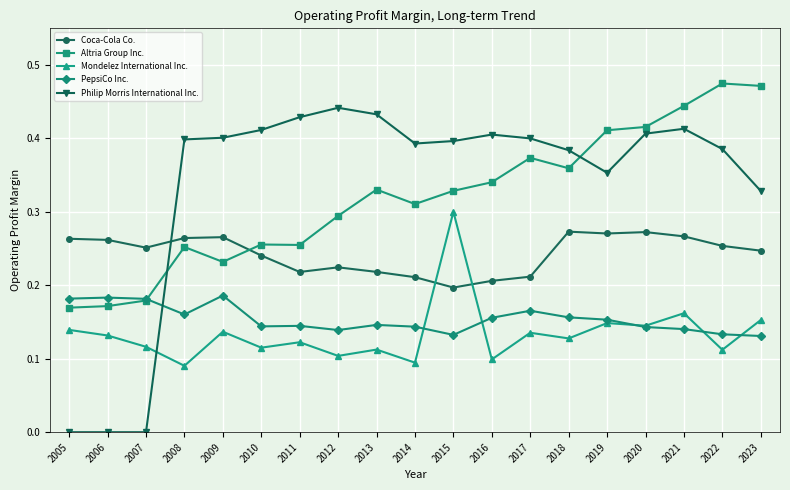

At which category is the sum across all series the highest?

2021